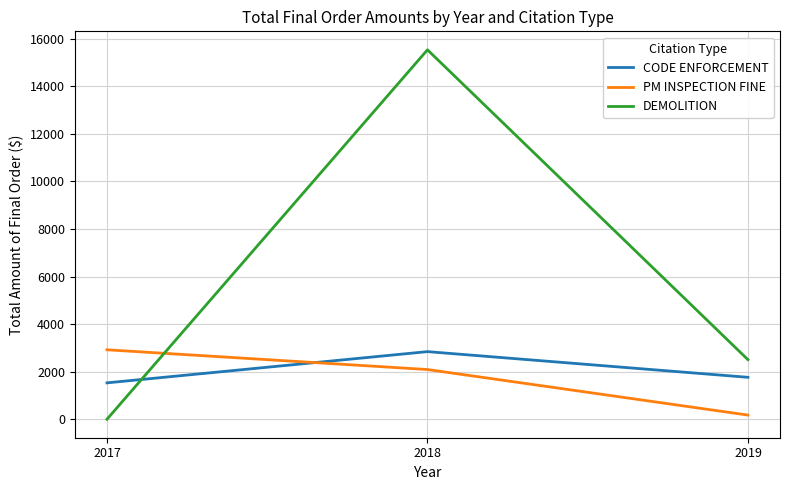

The CODE ENFORCEMENT series shows 1222.1 at 2018. True or false?

False